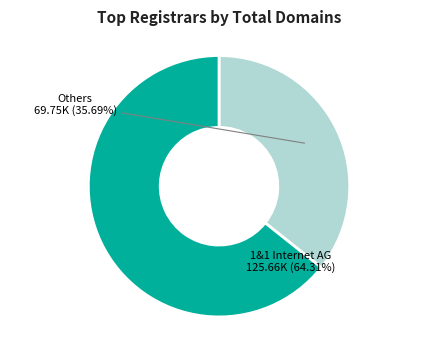

Does any single category account for the majority?

Yes